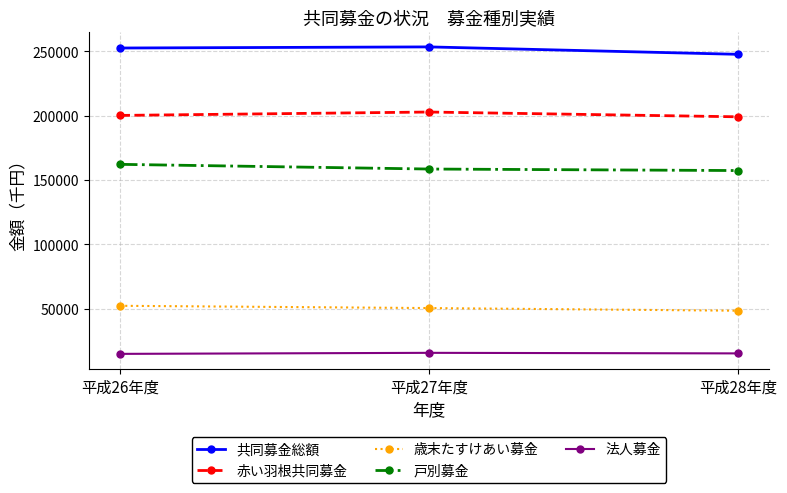

What is the label of the 2nd point from the right?

平成27年度